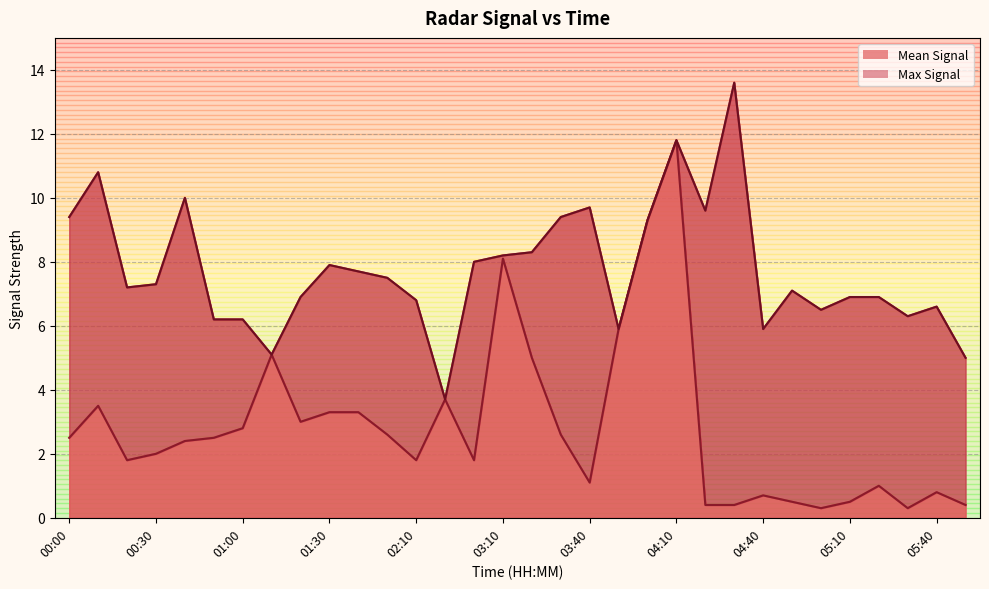

Is the value of Mean Signal at 00:20 greater than the value of Max Signal at 03:00?

No